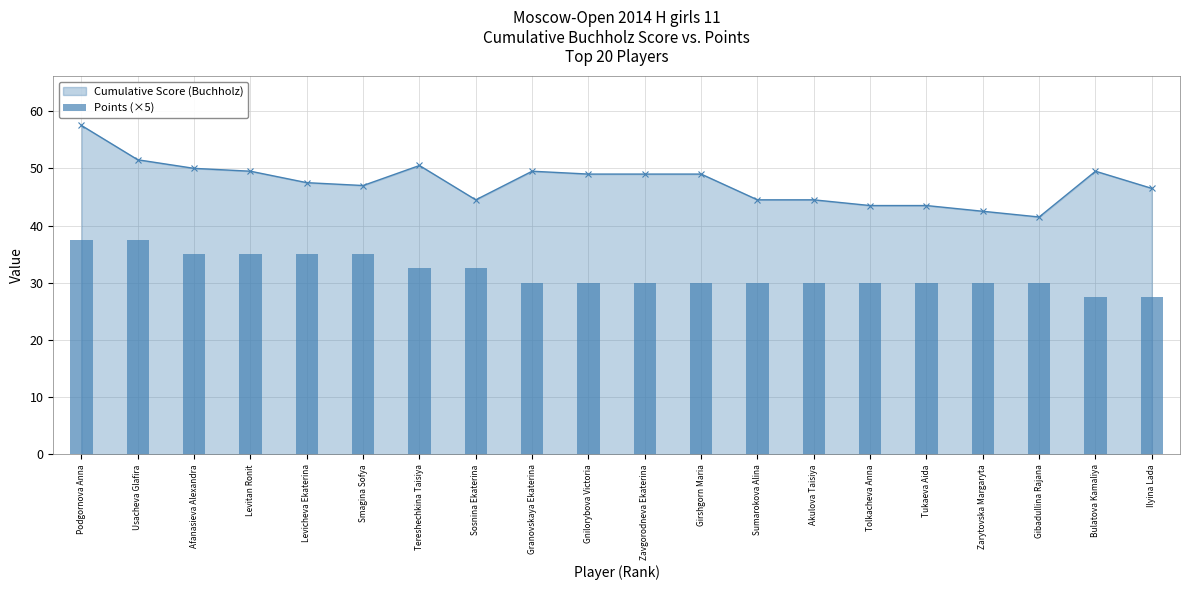

What is the maximum value for Cumulative Score (Buchholz)?

57.5